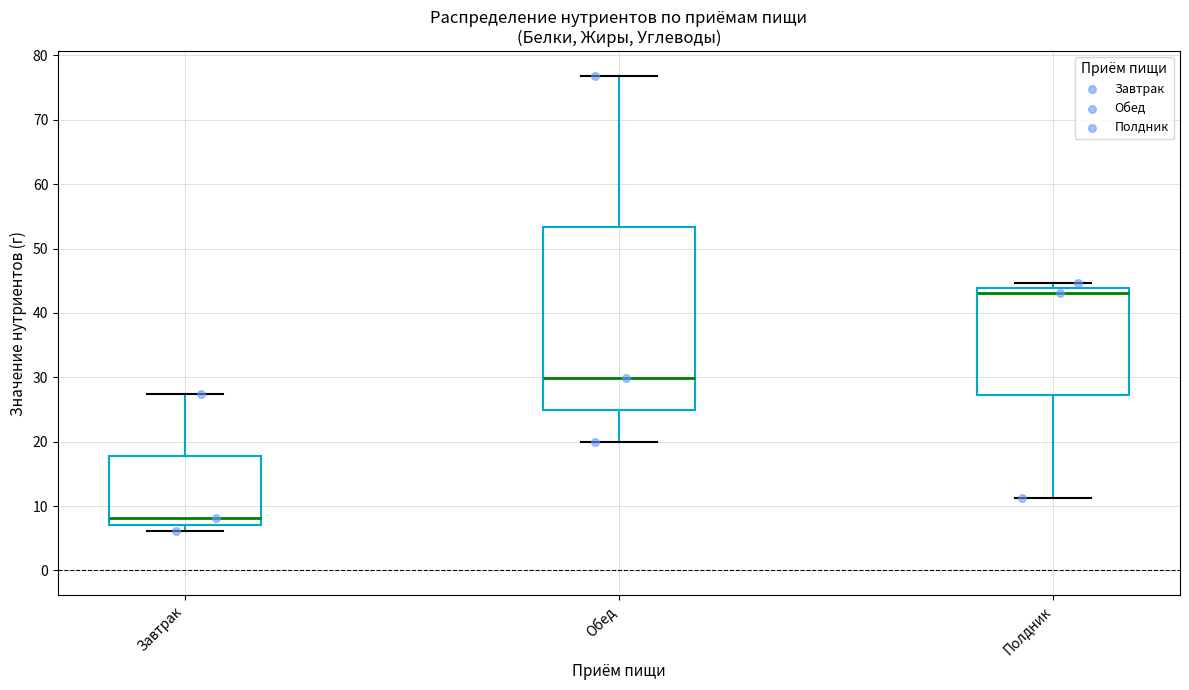

Which box is the tallest, from its lower edge to its upper edge?

Обед